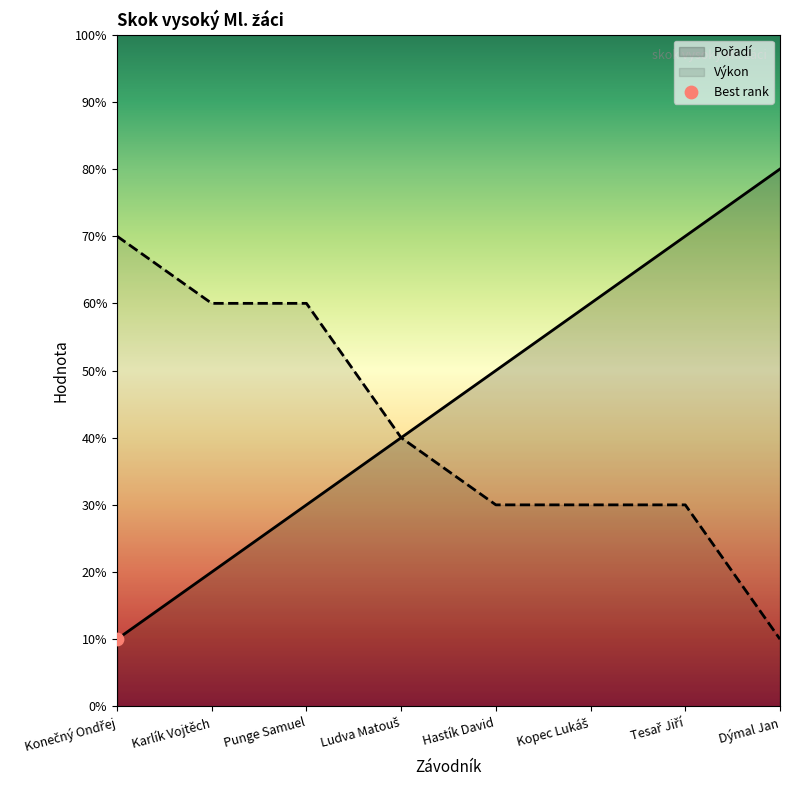

What is the total value across all series at Punge Samuel?

9.0